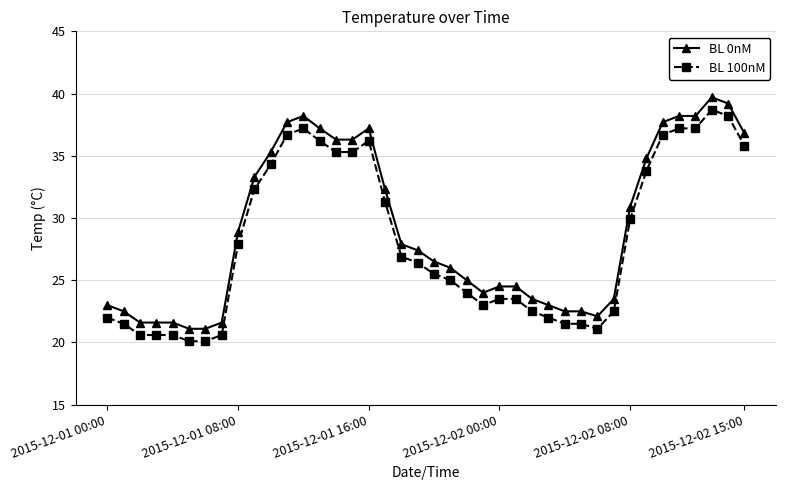

What is the difference between the maximum and second lowest values in the BL 100nM series?

18.6